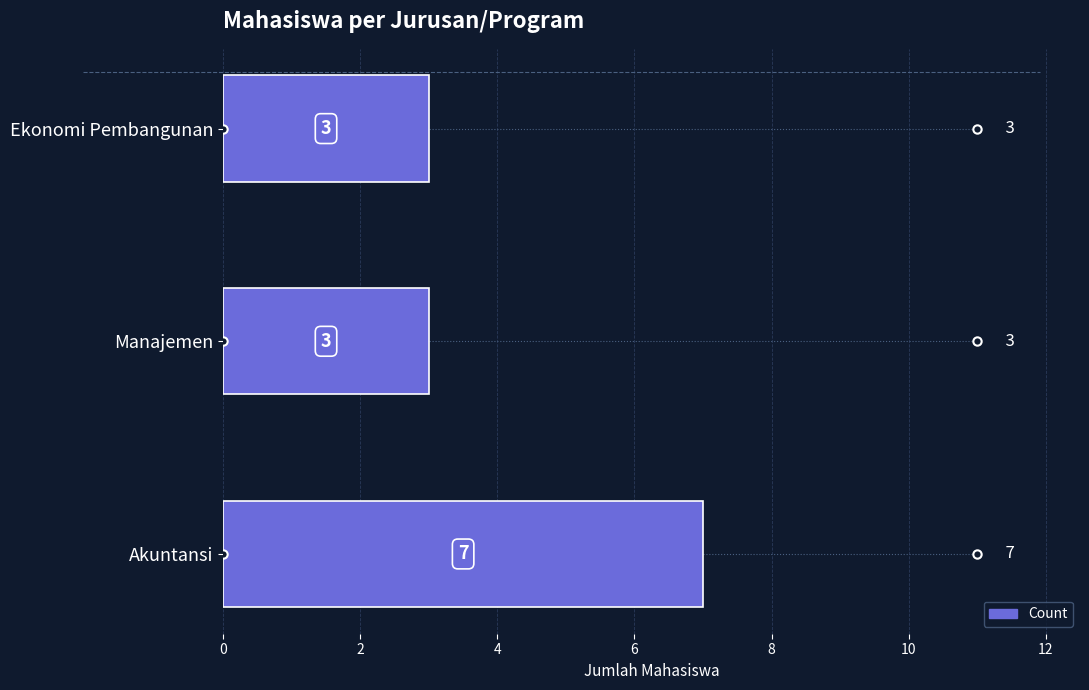

What is the maximum value shown in the chart?

7